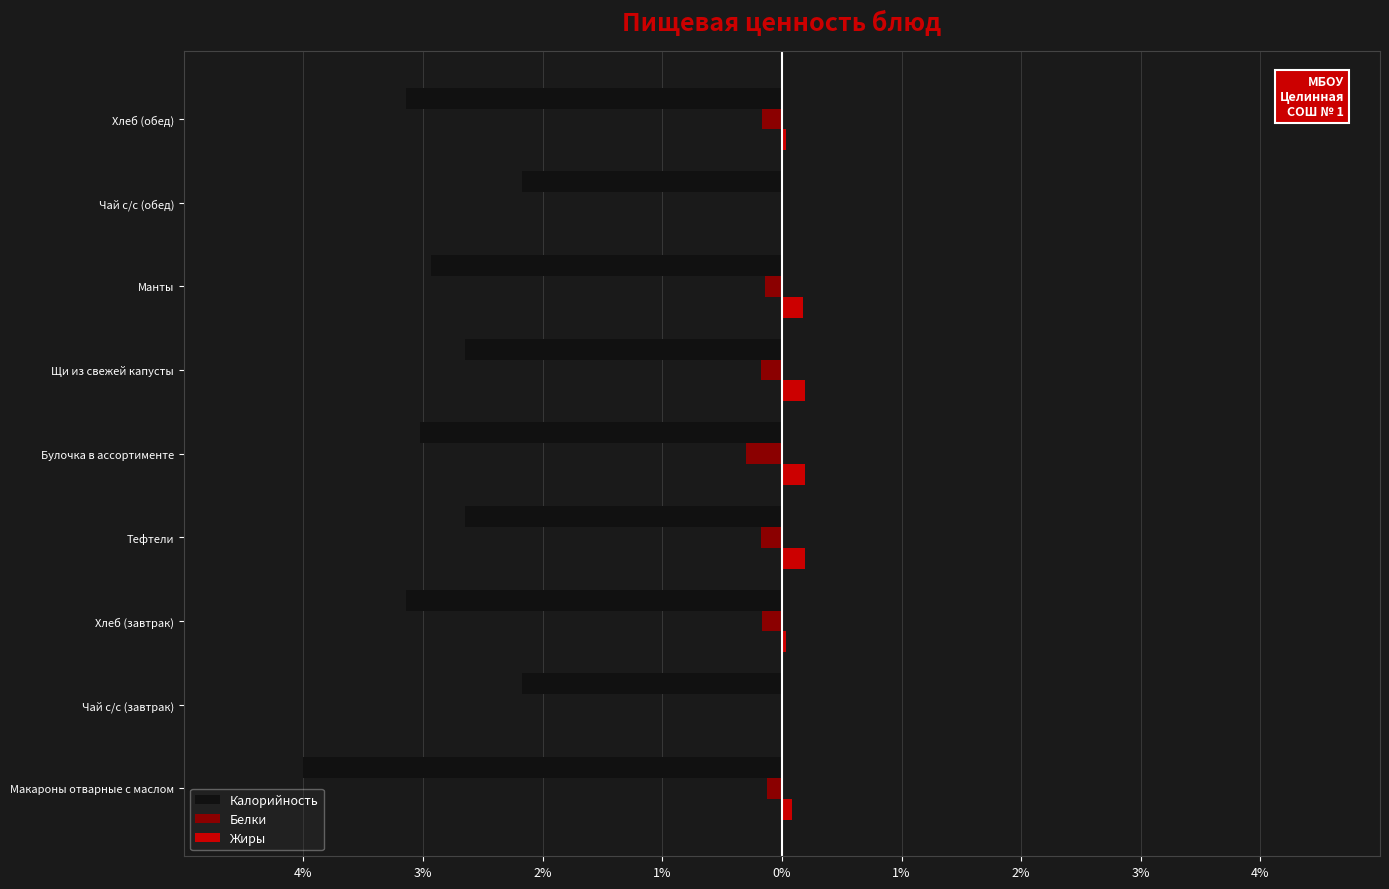

What are all the series names shown in the legend?

Калорийность, Белки, Жиры